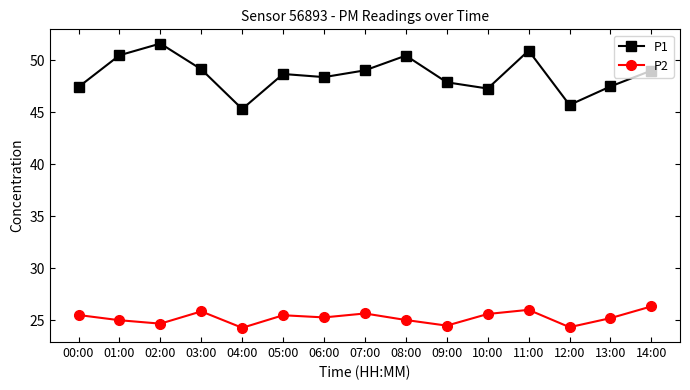

Which series has the largest total across all categories?

P1